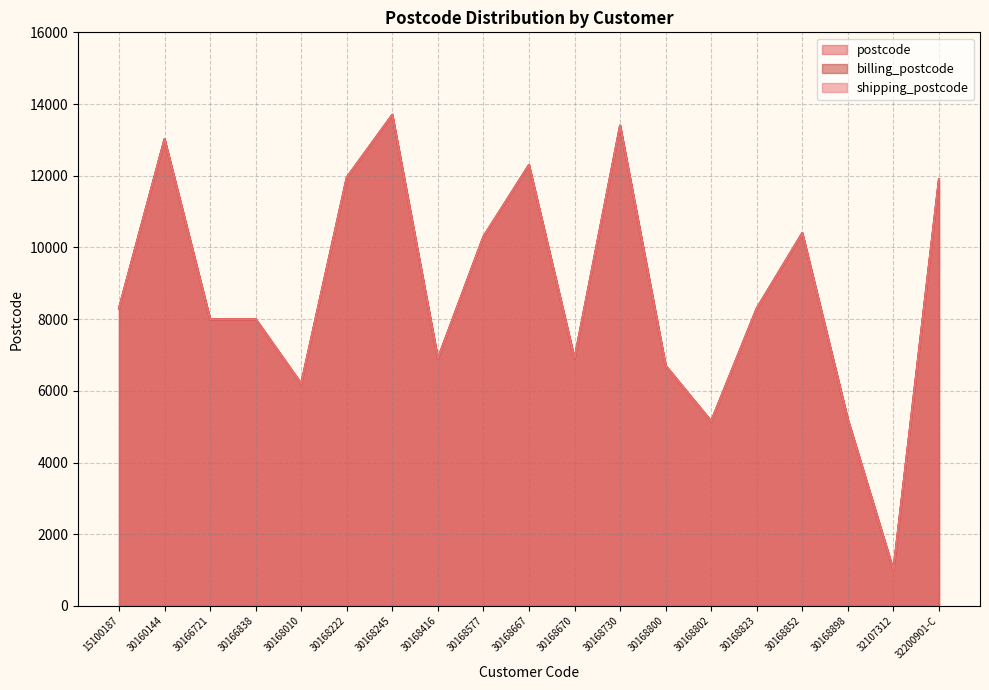

How many values in the postcode series exceed 8300?

8